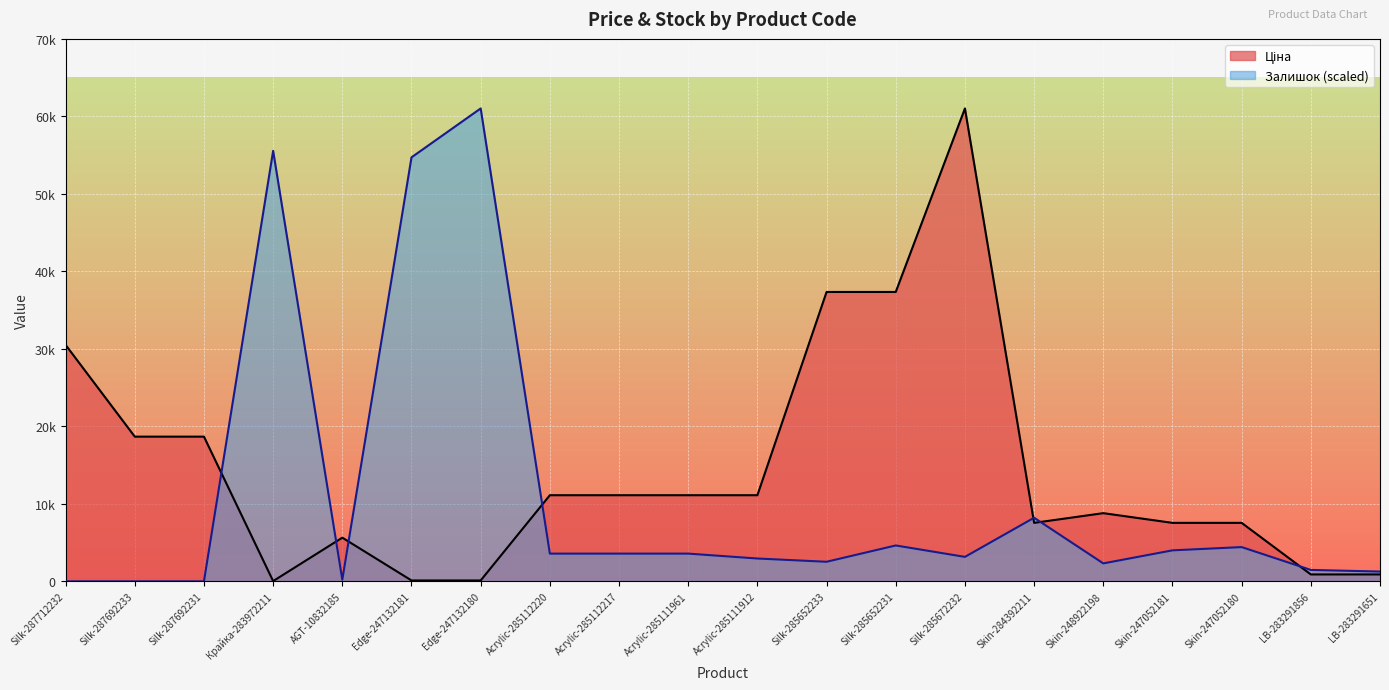

What is the difference between the second highest and minimum values in the Залишок series?

55553.5